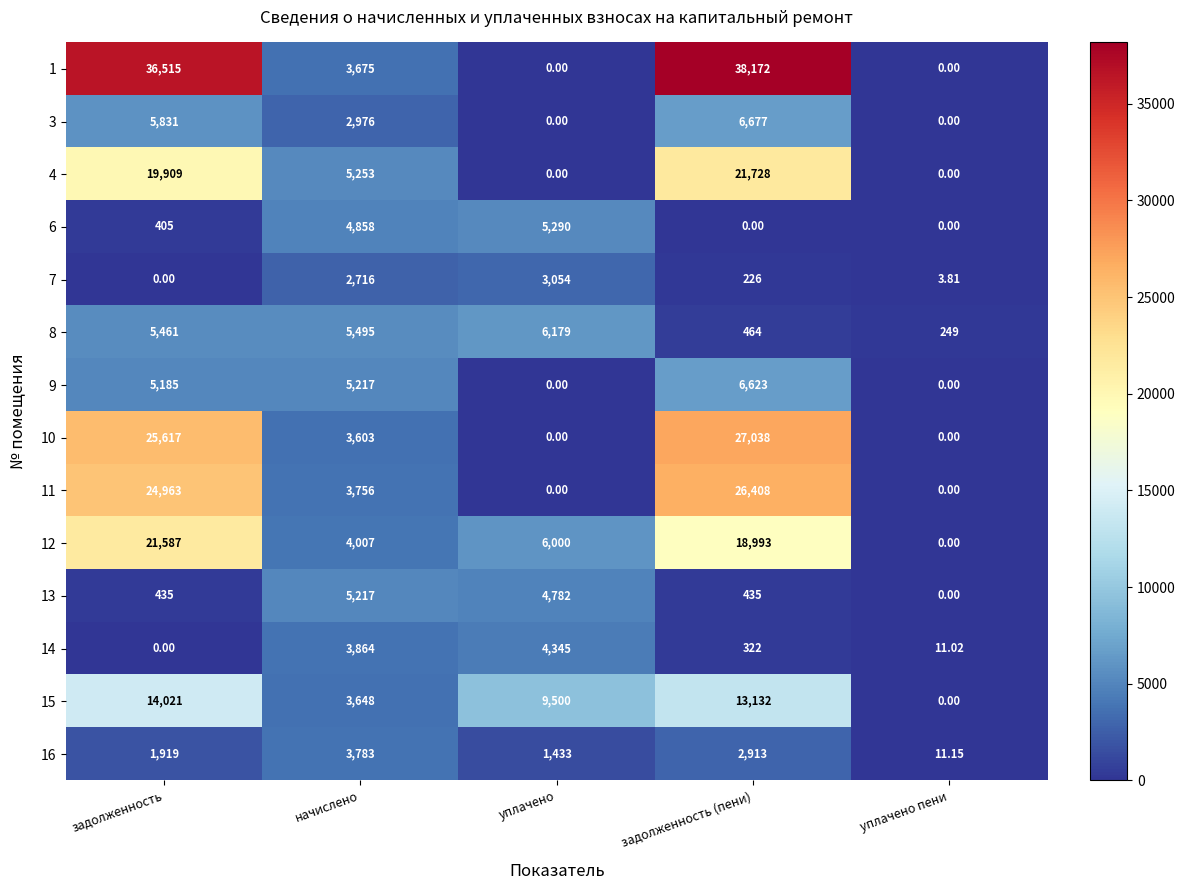

At which category is the sum across all series the highest?

задолженность (пени)